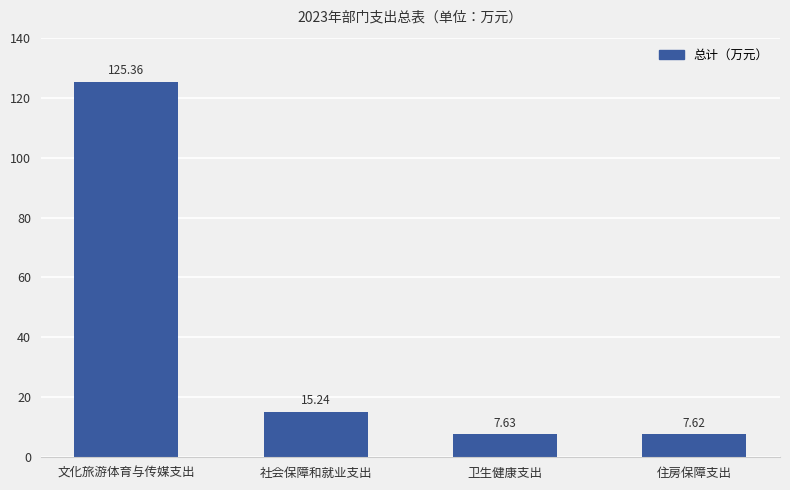

List the labels in order of value, smallest first.

住房保障支出, 卫生健康支出, 社会保障和就业支出, 文化旅游体育与传媒支出